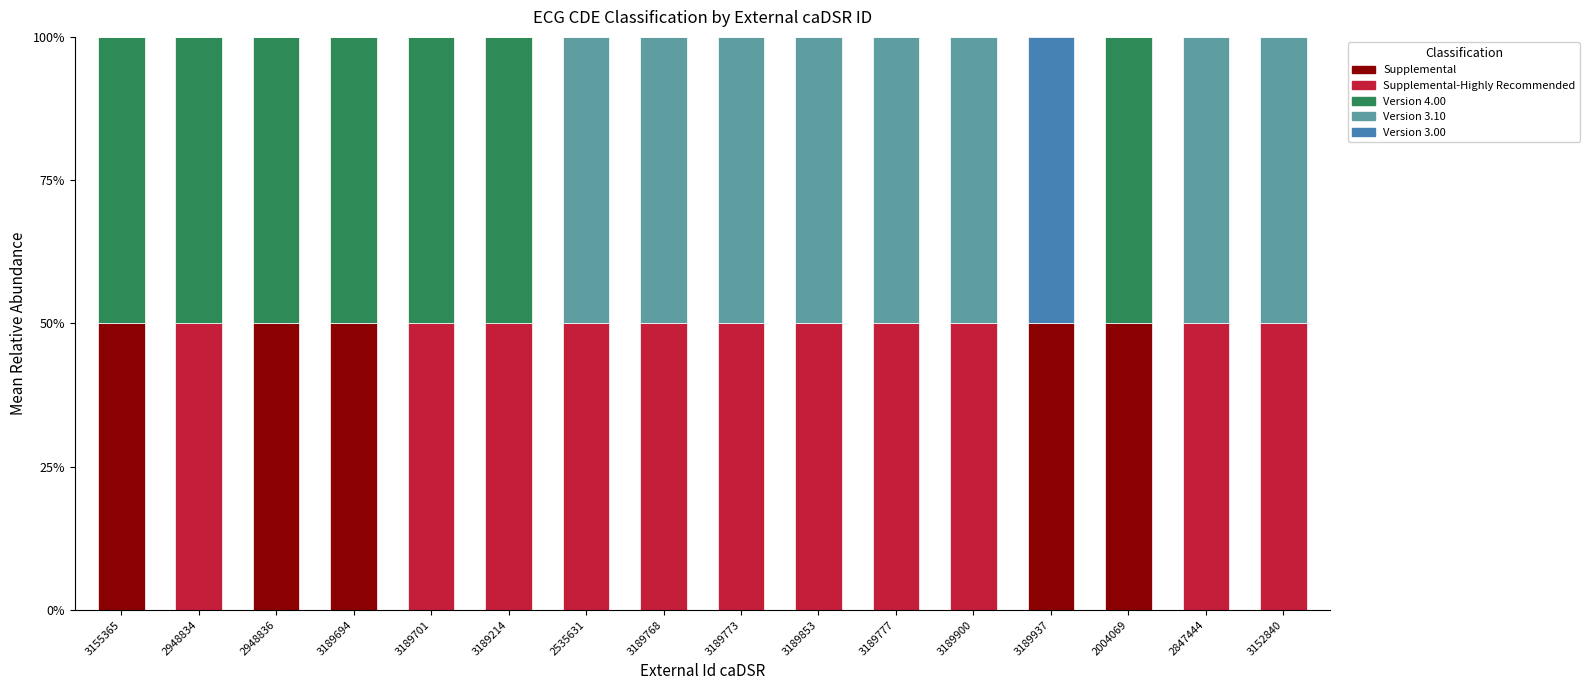

What is the maximum value for Supplemental?

50